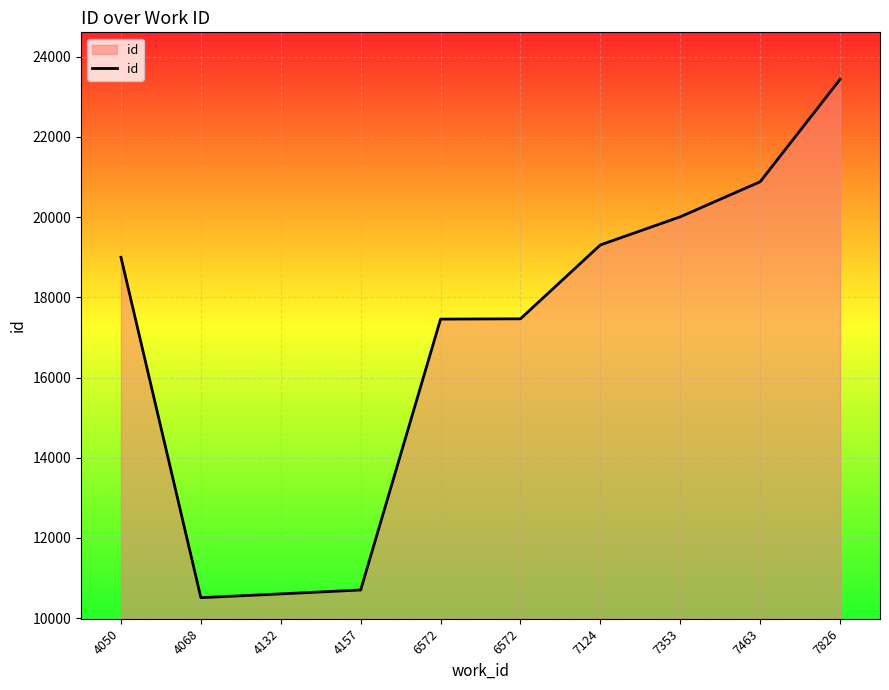

Approximately how many times larger is the value at 7124 compared to 4050?

1.0